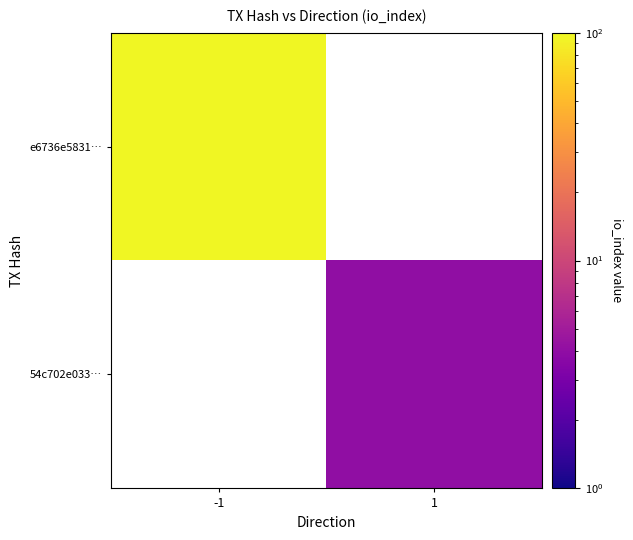

List the series in order of their peak value, highest first.

e6736e5831…, 54c702e033…